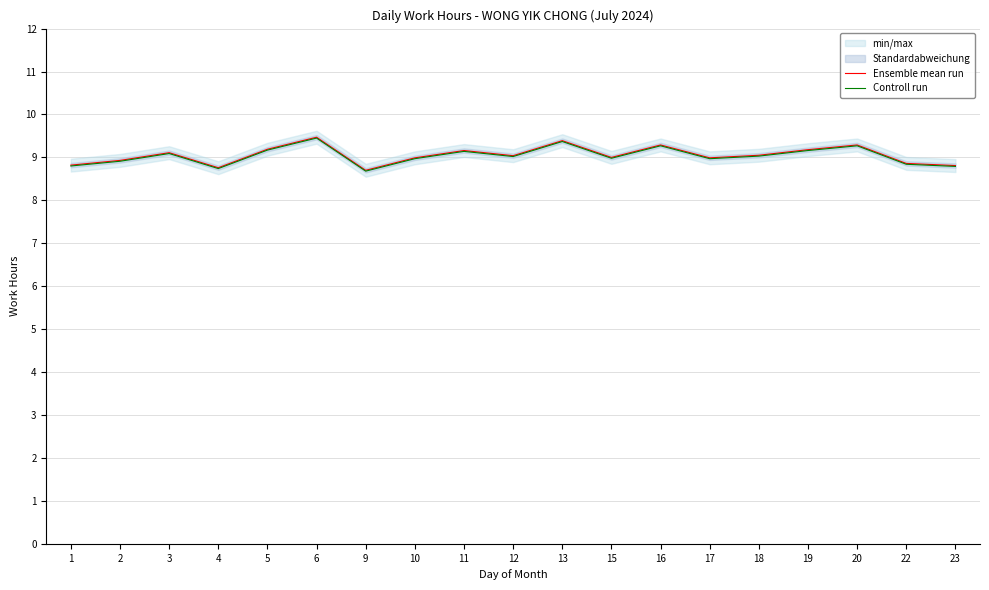

How many values in the Controll run series exceed 9?

10